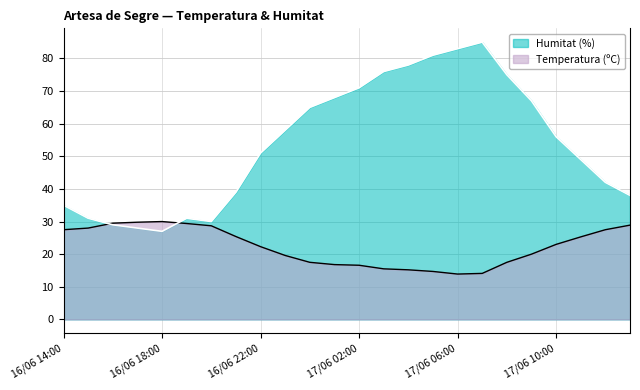

At which label is Temperatura (ºC) closest to 21?

17/06 09:00